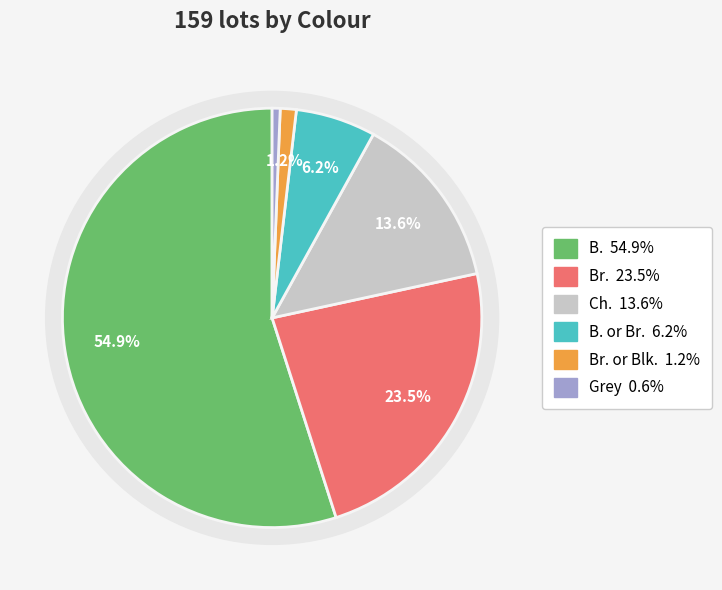

Rank the categories by value from lowest to highest.

Grey, Br. or Blk., B. or Br., Ch., Br., B.